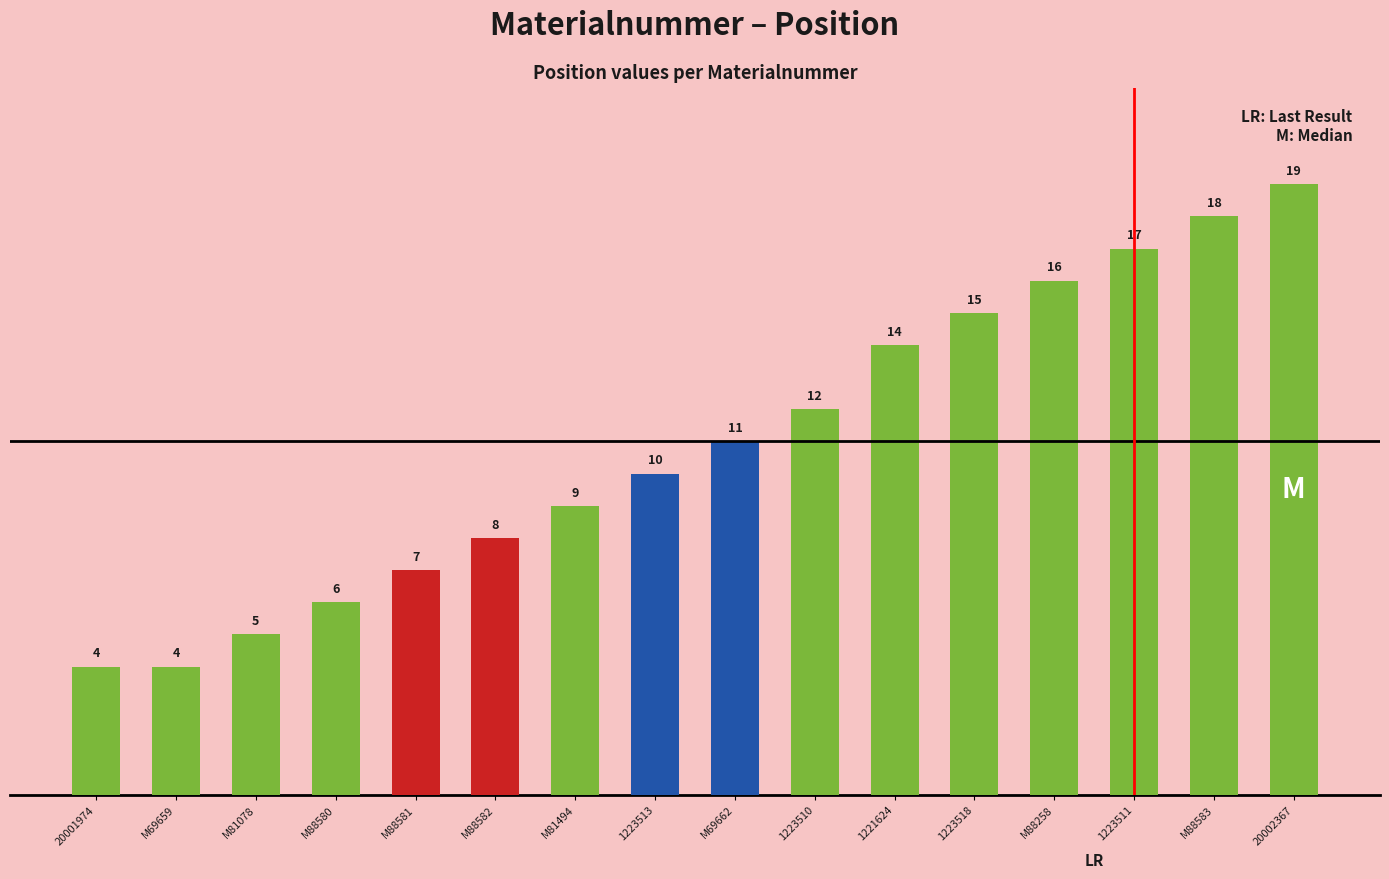

How many categories are shown in the chart?

16